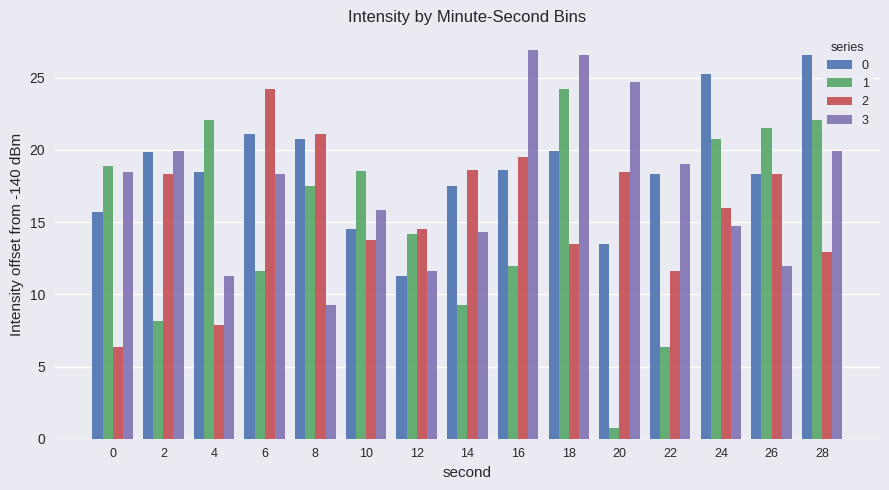

At 14, list the series in order from smallest to largest.

1, 3, 0, 2